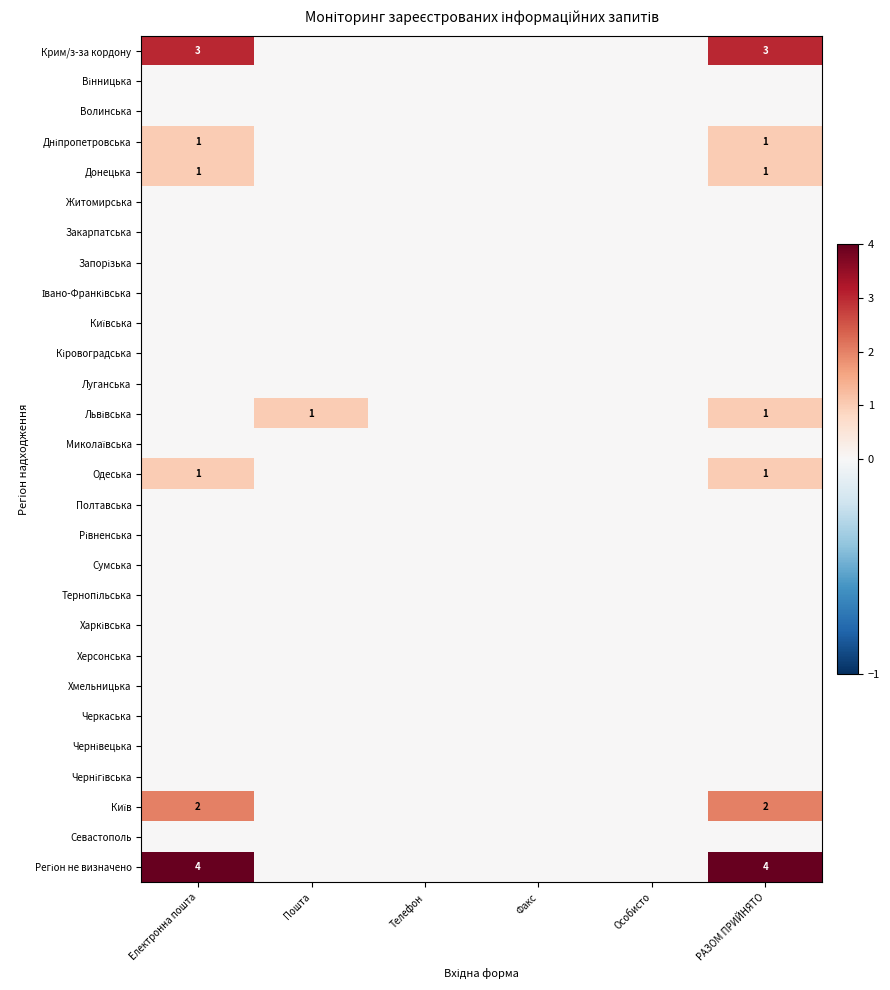

Which has a higher value, Пошта or РАЗОМ ПРИЙНЯТО?

РАЗОМ ПРИЙНЯТО